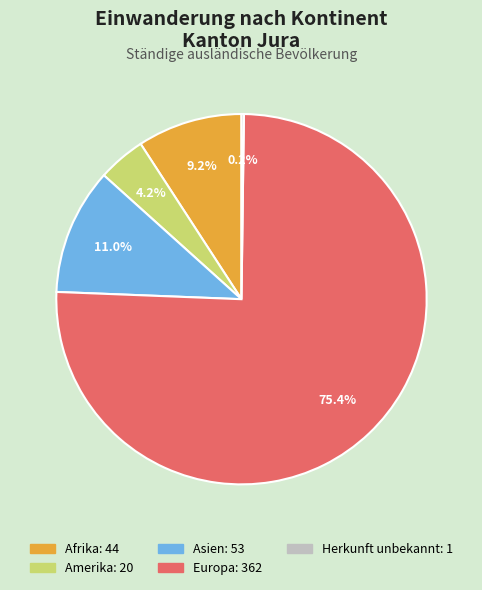

Is Afrika the majority of the pie?

No